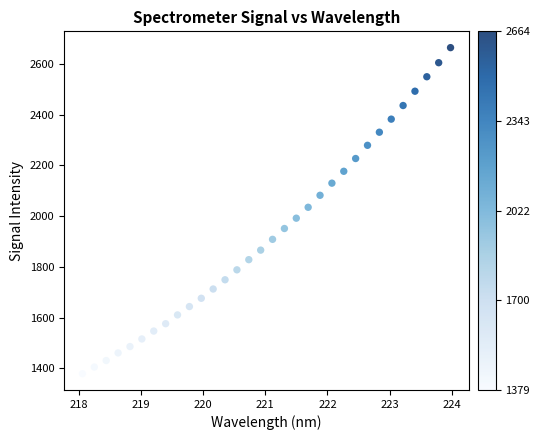

What is the range of X values (max minus min)?

5.9